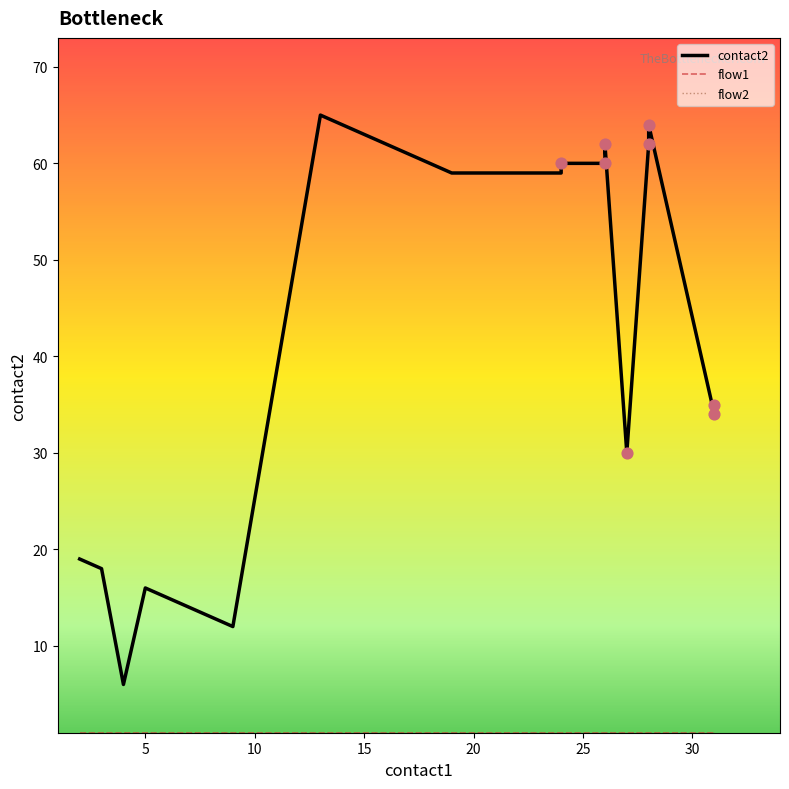

What are all the series names shown in the legend?

contact2, flow1, flow2